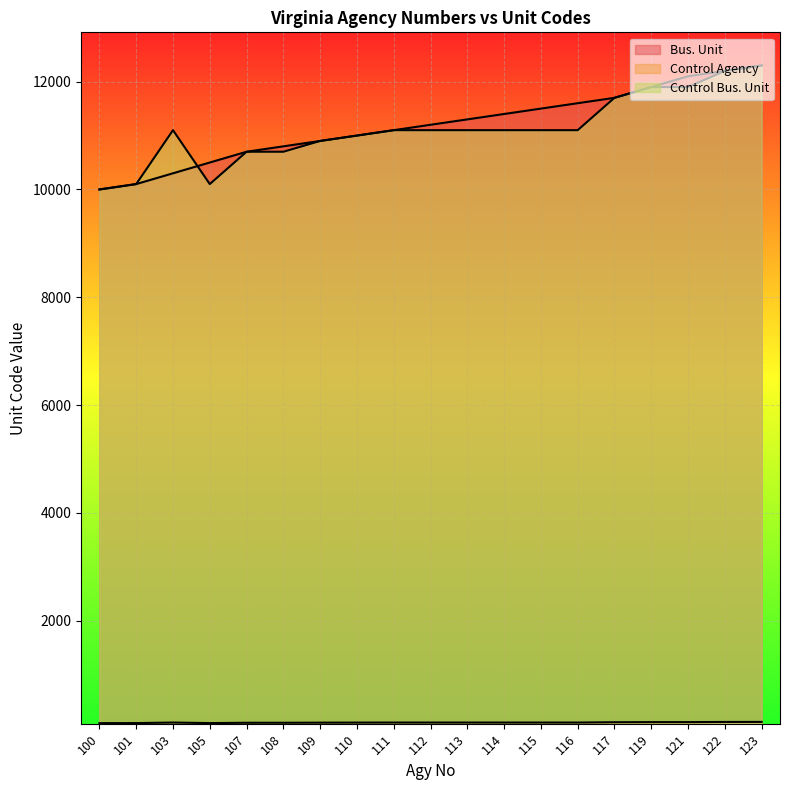

Which series changed the most between 105 and 122?

Control Bus. Unit